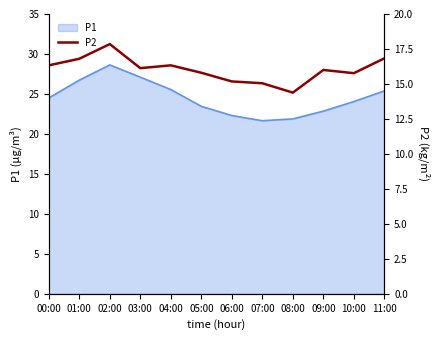

Which category has the highest value across all series?

02:00